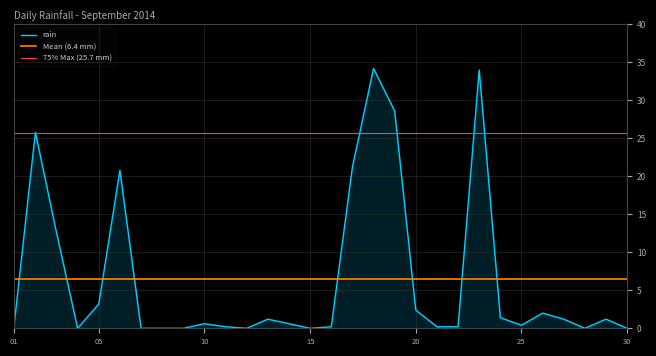

Where is the data nearest to the value 17?

2014-09-06